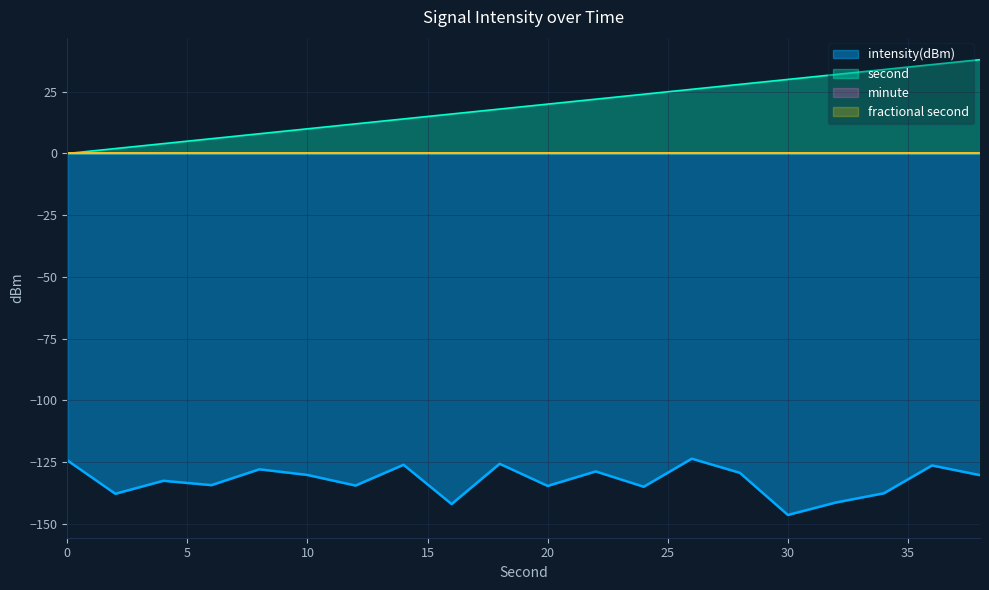

True or false: intensity(dBm) and second cross at least once.

False